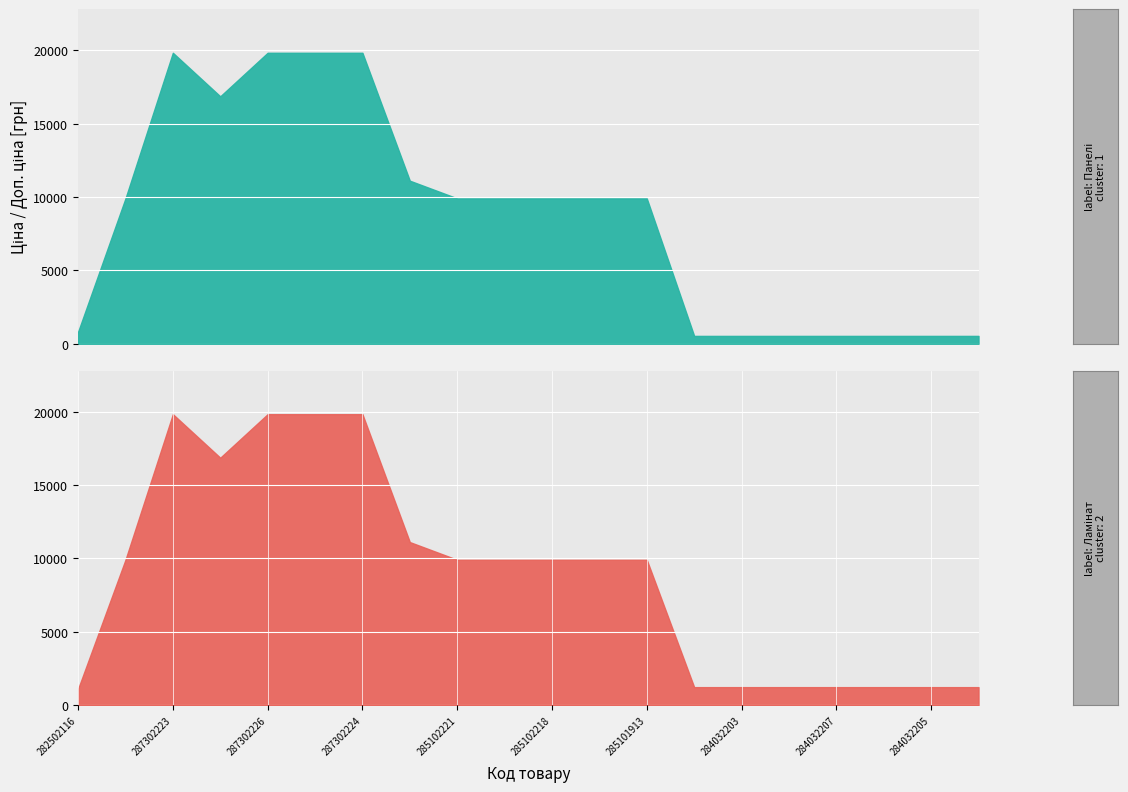

What is the label of the 4th point from the left?

287292222